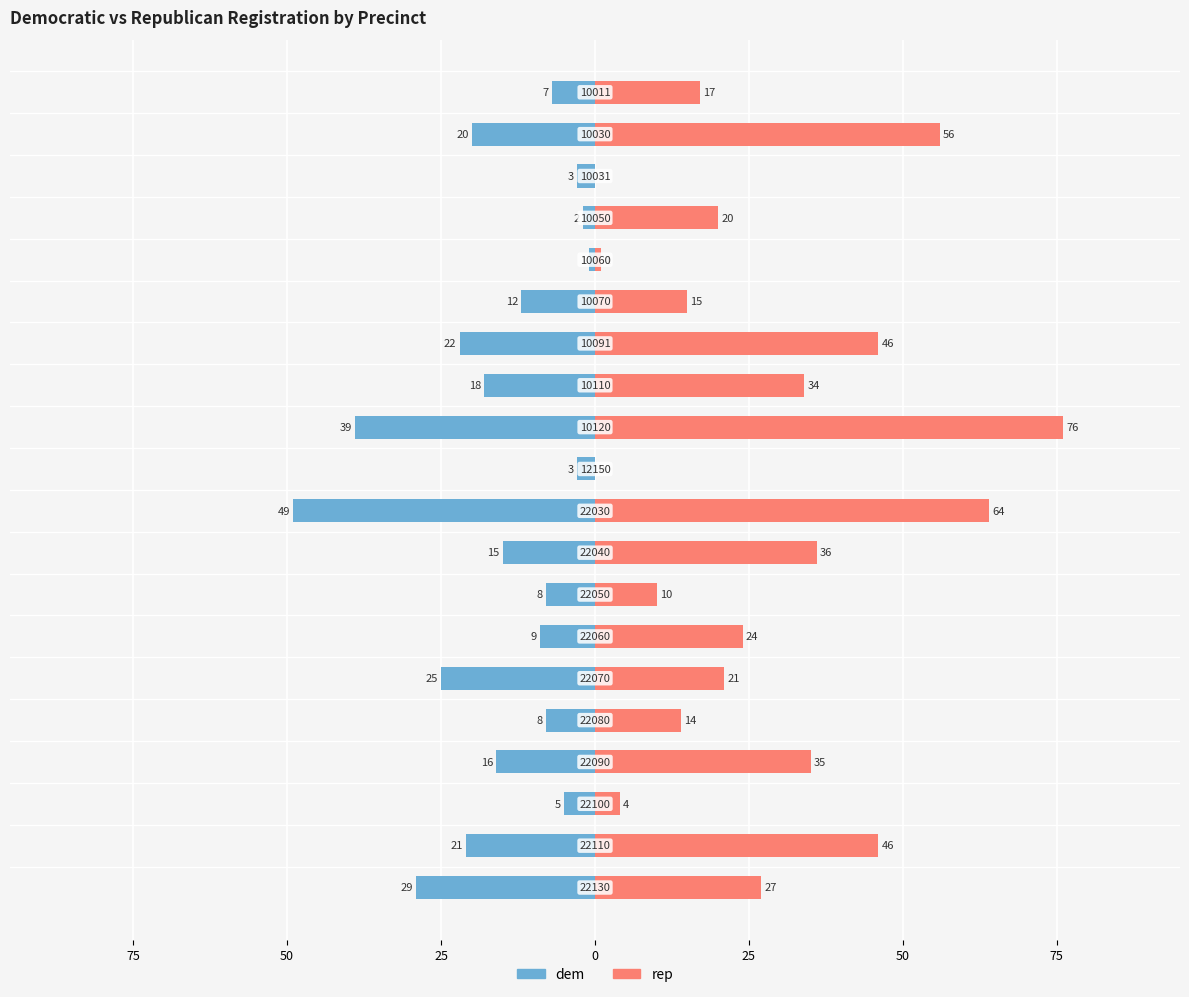

What is the highest value of the rep series?

76